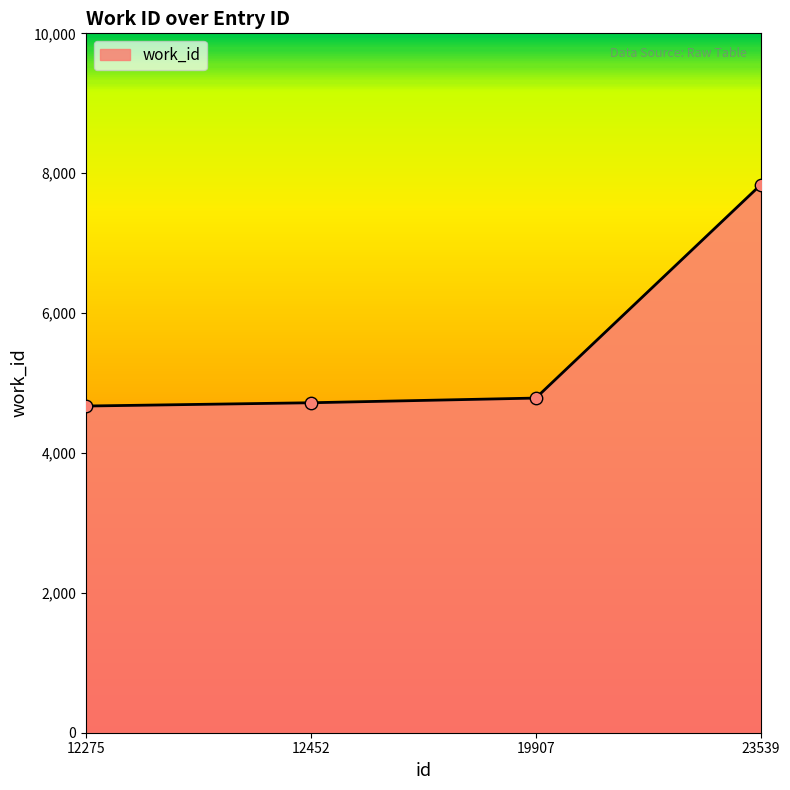

Approximately how many times larger is the value at 12452 compared to 23539?

0.6